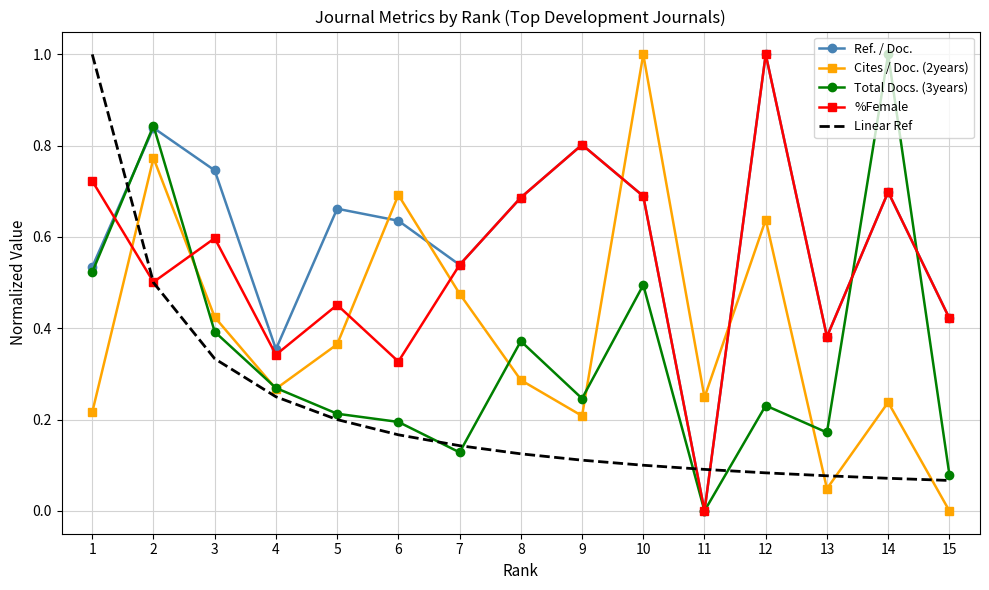

The value of Ref. / Doc. at 2 is 1.5. True or false?

False